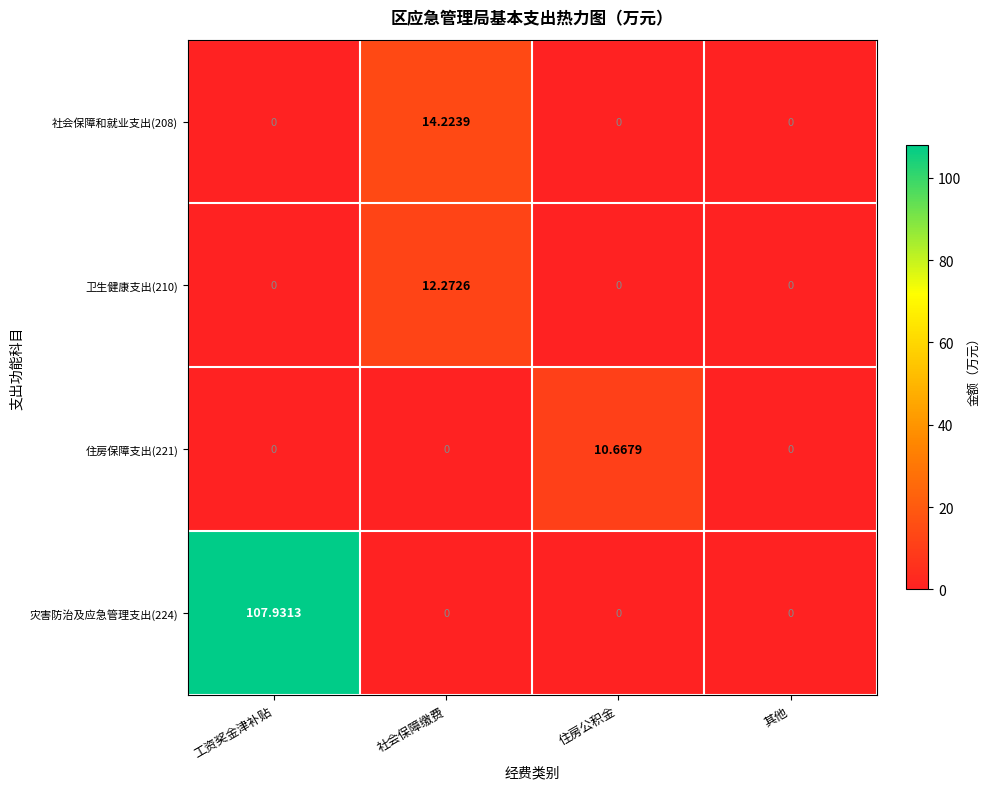

How many distinct data groups are displayed?

4